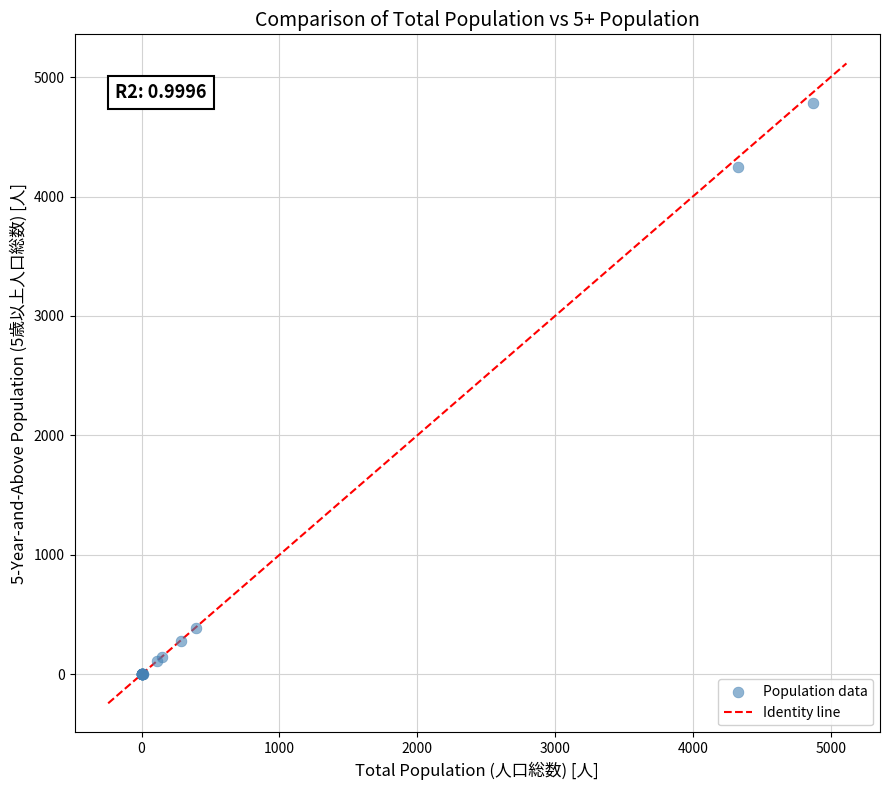

What Y value in the scatter plot is closest to 2390?

4250